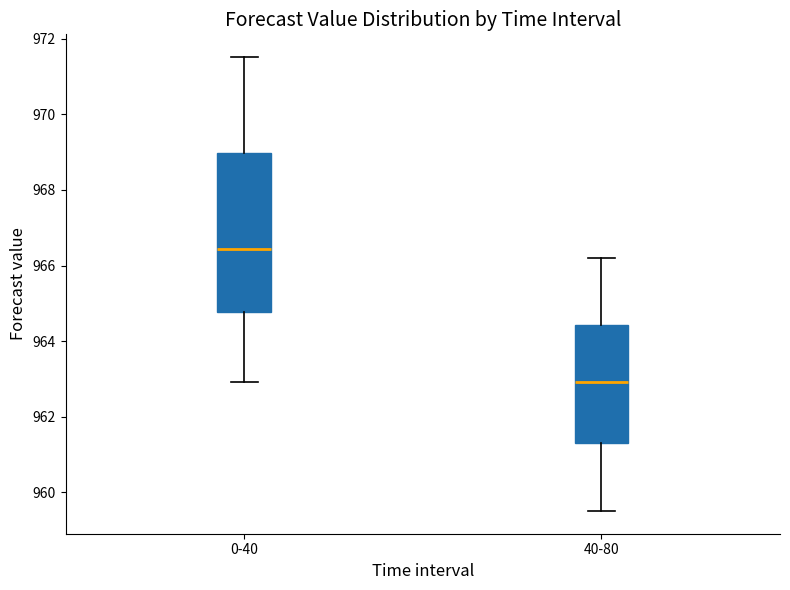

Where is the lower edge of the box for 40-80 on the y-axis? The values are not printed on the chart, so give them approximately, as read against the axis.

961.4